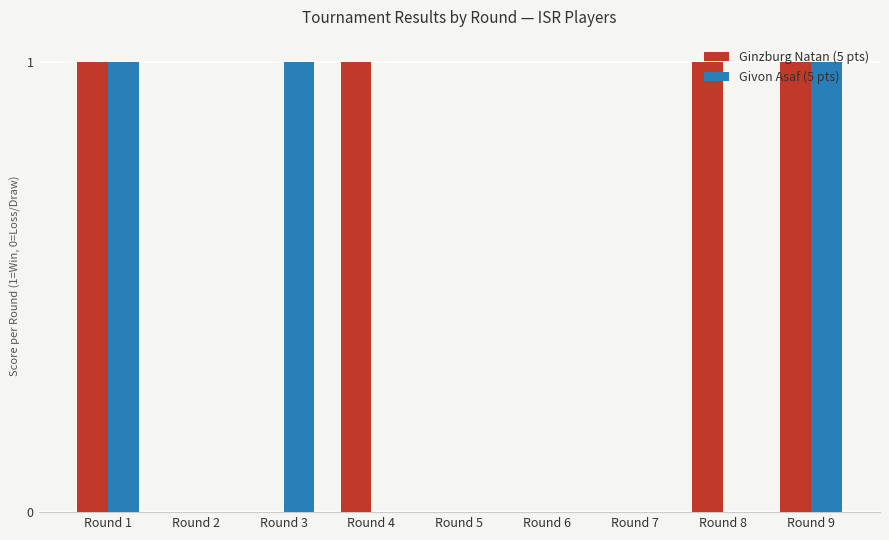

Is the value of Ginzburg Natan (5 pts) at Round 4 greater than the value of Givon Asaf (5 pts) at Round 5?

Yes